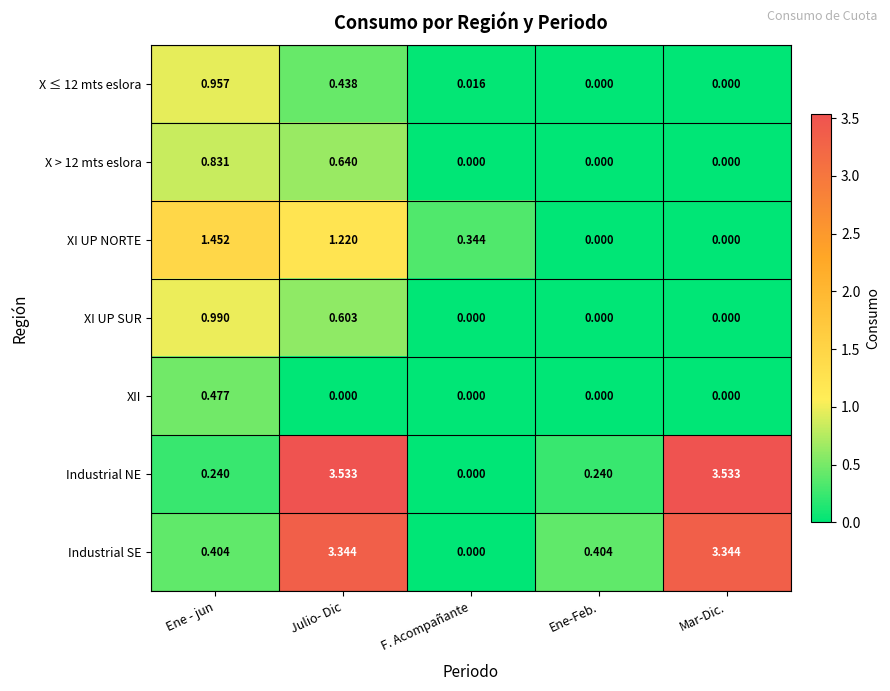

Which series has the largest range (max minus min)?

Industrial NE